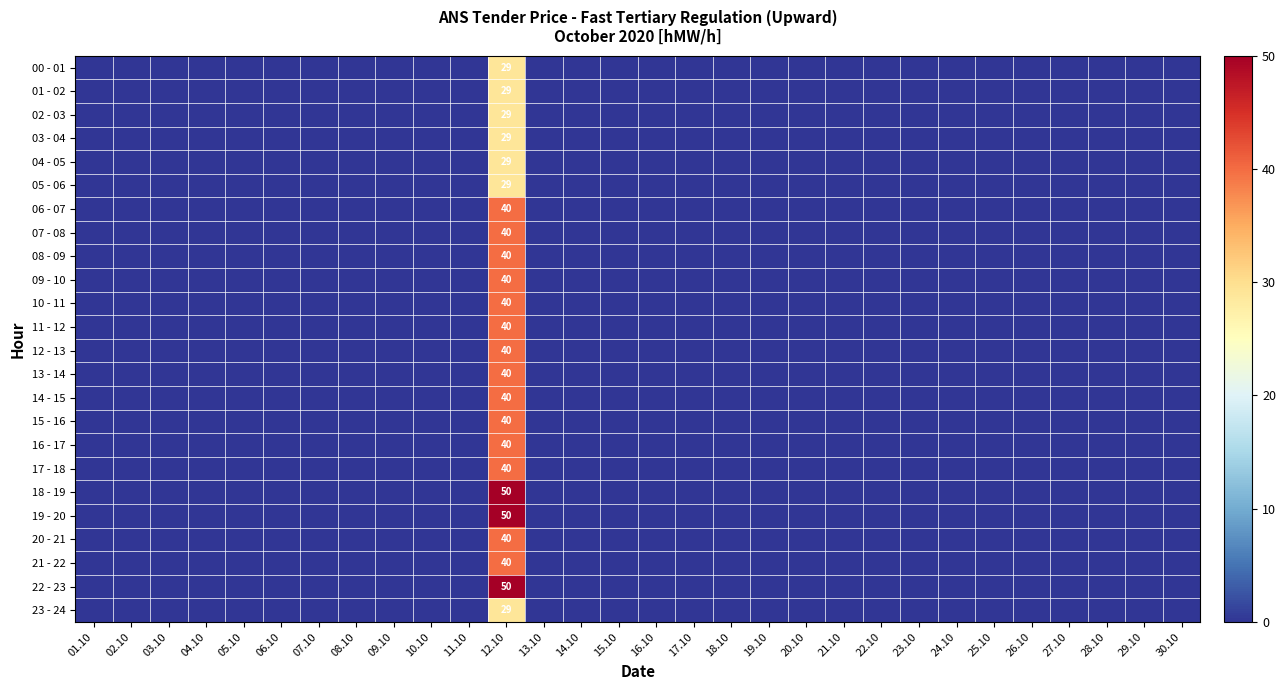

Rank the series by their maximum value, from highest to lowest.

18 - 19, 19 - 20, 22 - 23, 06 - 07, 07 - 08, 08 - 09, 09 - 10, 10 - 11, 11 - 12, 12 - 13, 13 - 14, 14 - 15, 15 - 16, 16 - 17, 17 - 18, 20 - 21, 21 - 22, 00 - 01, 01 - 02, 02 - 03, 03 - 04, 04 - 05, 05 - 06, 23 - 24